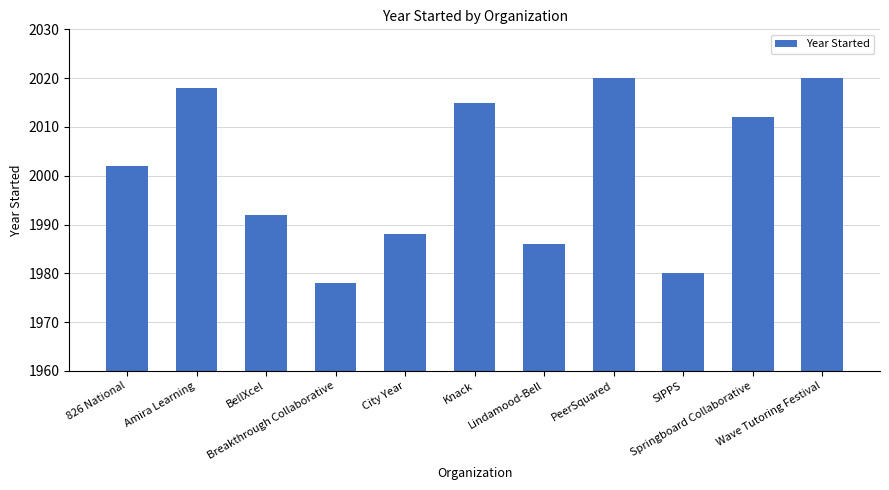

What is the average value?

2001